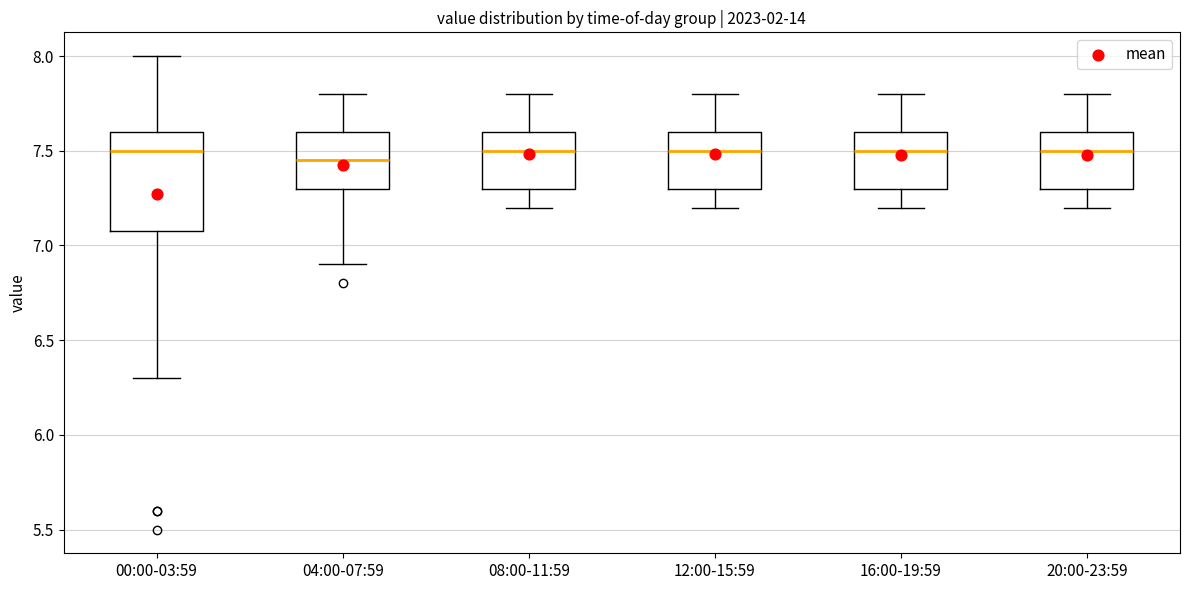

Reading left to right, transcribe this box plot: for each box, give where its median line is, the range the box spans, and where its two whiskers end, as read against the y-axis. The values are not printed on the chart, so give them approximately, as read against the axis.

00:00-03:59: median 7.50, box 7.10 to 7.60, whiskers 6.30 to 8.00
04:00-07:59: median 7.45, box 7.30 to 7.60, whiskers 6.90 to 7.80
08:00-11:59: median 7.50, box 7.30 to 7.60, whiskers 7.20 to 7.80
12:00-15:59: median 7.50, box 7.30 to 7.60, whiskers 7.20 to 7.80
16:00-19:59: median 7.50, box 7.30 to 7.60, whiskers 7.20 to 7.80
20:00-23:59: median 7.50, box 7.30 to 7.60, whiskers 7.20 to 7.80